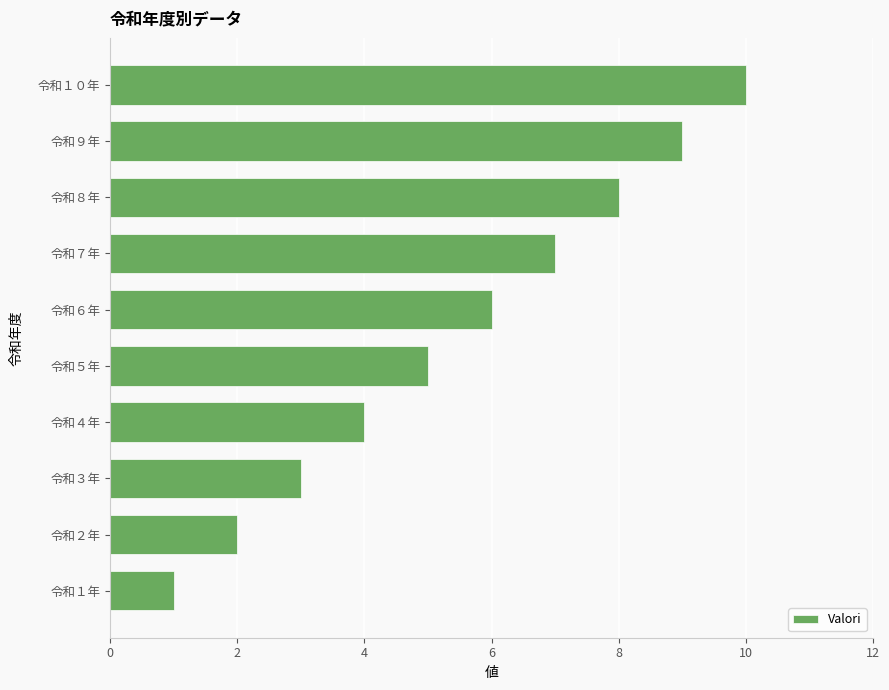

True or false: the data shows 5 at 令和５年.

True